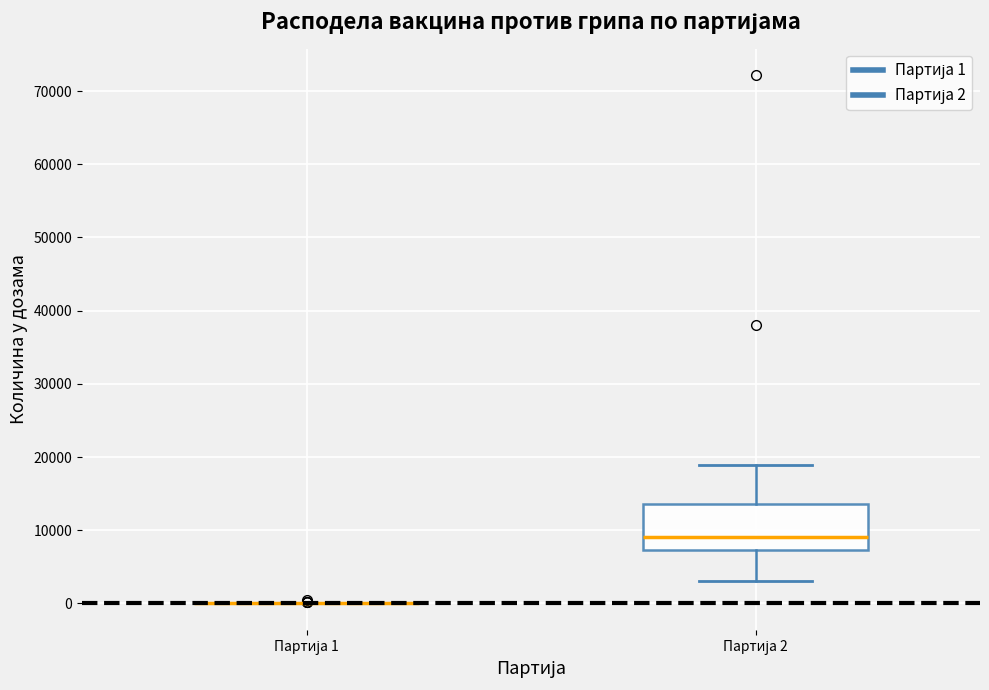

Comparing the boxes themselves (not the whiskers), which one is the tallest?

Партија 2